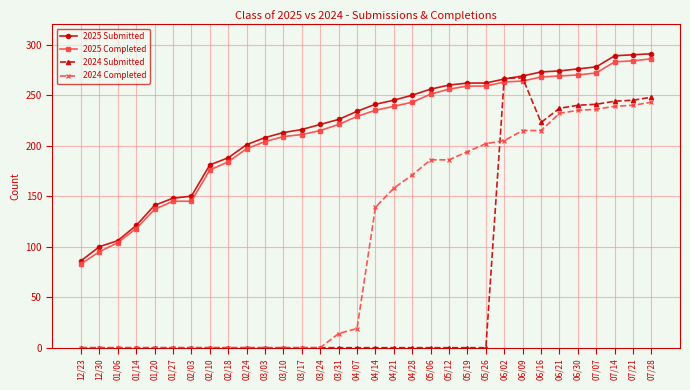

What is the approximate value of 2025 Completed at 06/30, to the nearest 50?

250